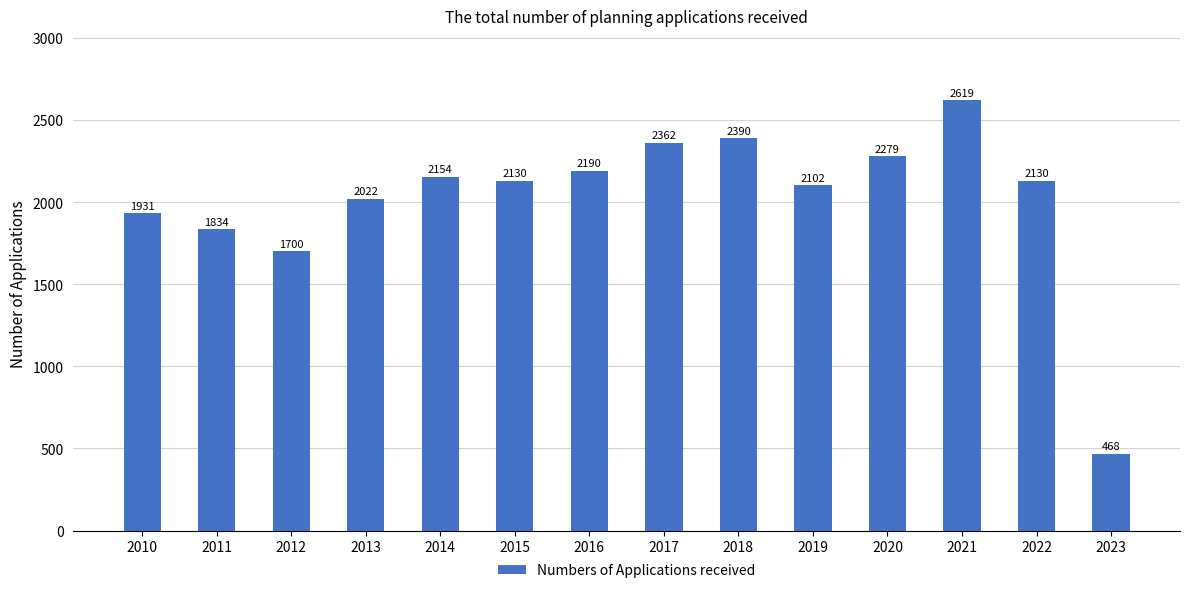

Reading left to right, what are all the values shown in this chart?

2010=1931	2011=1834	2012=1700	2013=2022	2014=2154	2015=2130	2016=2190	2017=2362	2018=2390	2019=2102	2020=2279	2021=2619	2022=2130	2023=468